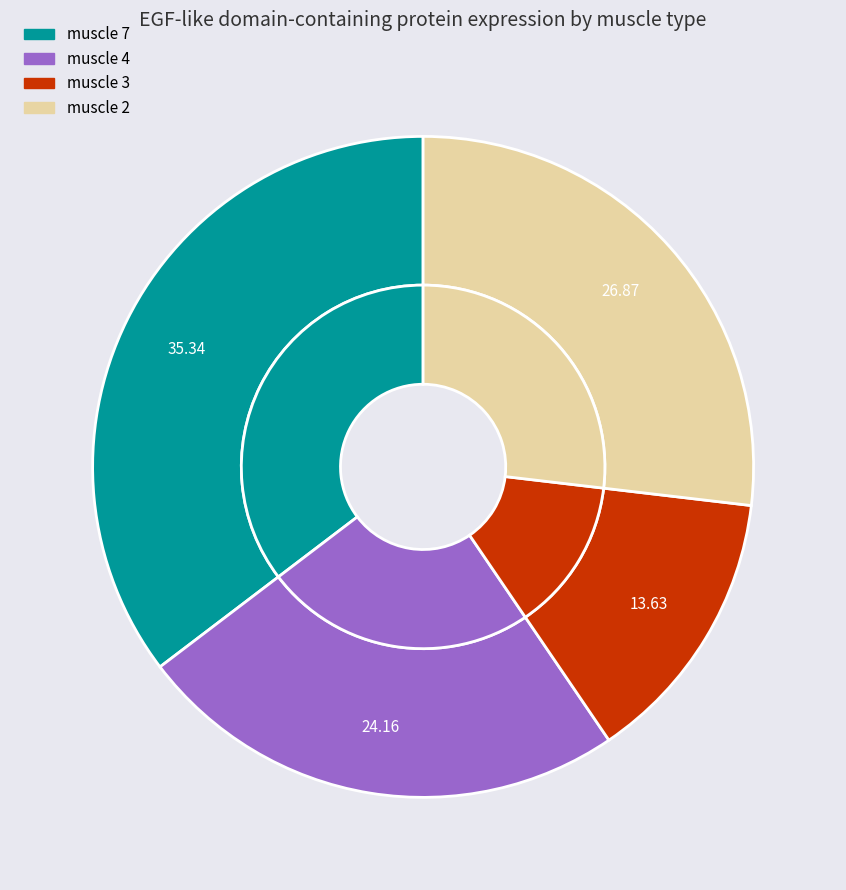

To the nearest percent, what is the average slice percentage?

25%